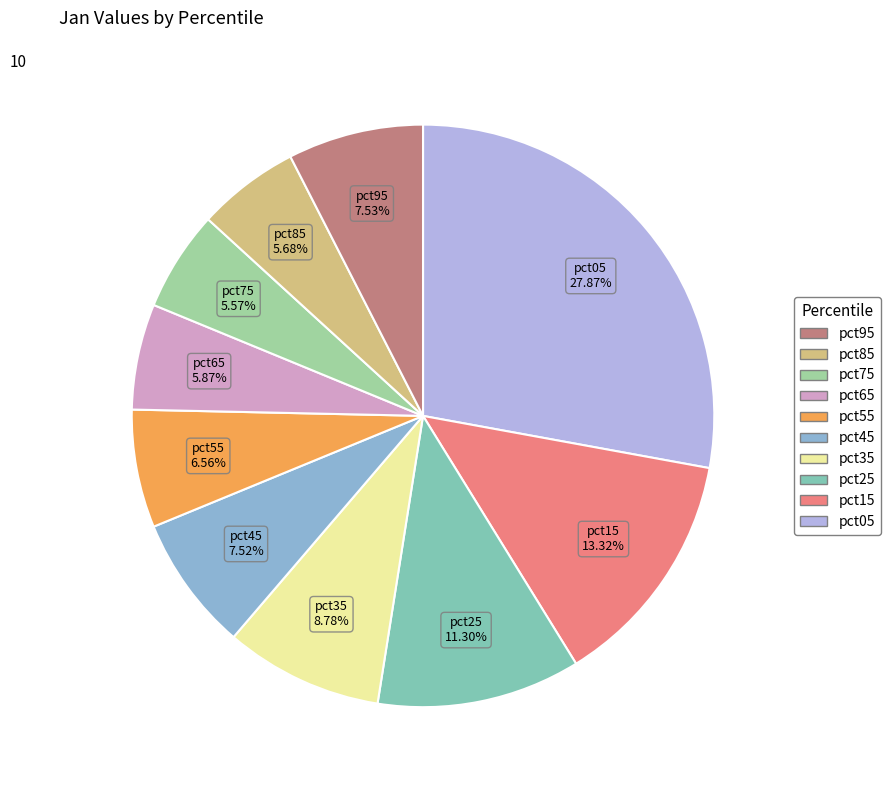

True or false: pct95 accounts for 1% of the total.

False